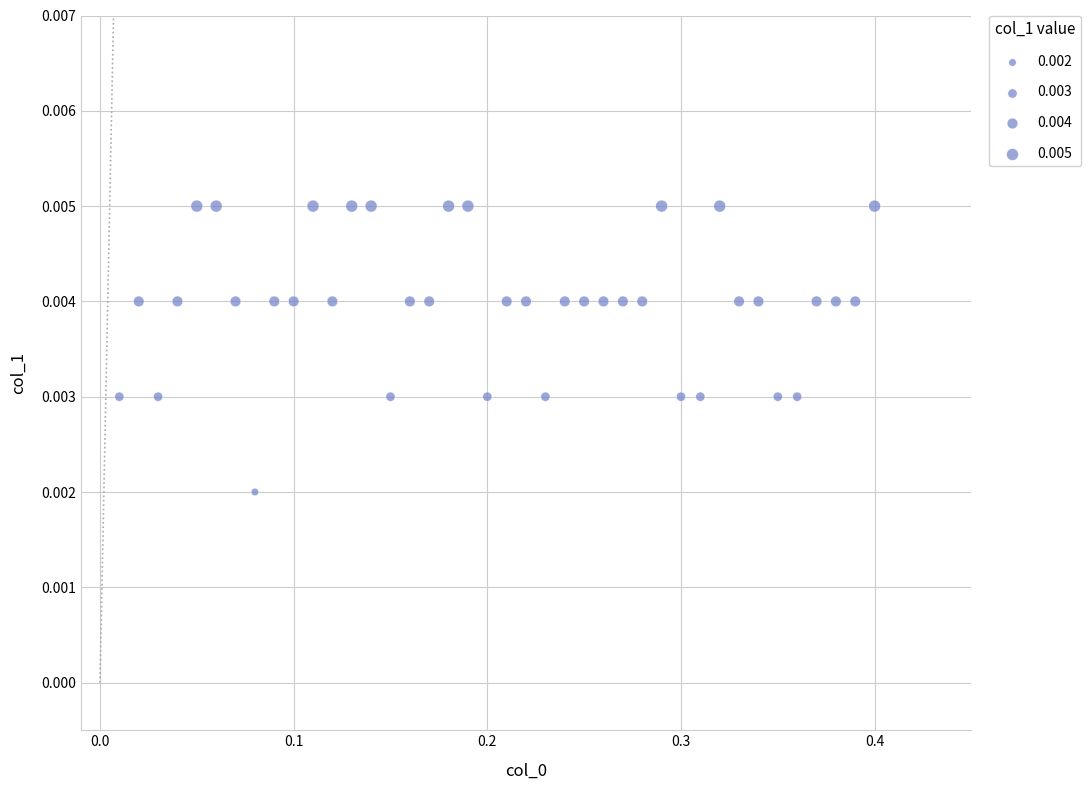

What is the range of X values (max minus min)?

0.4